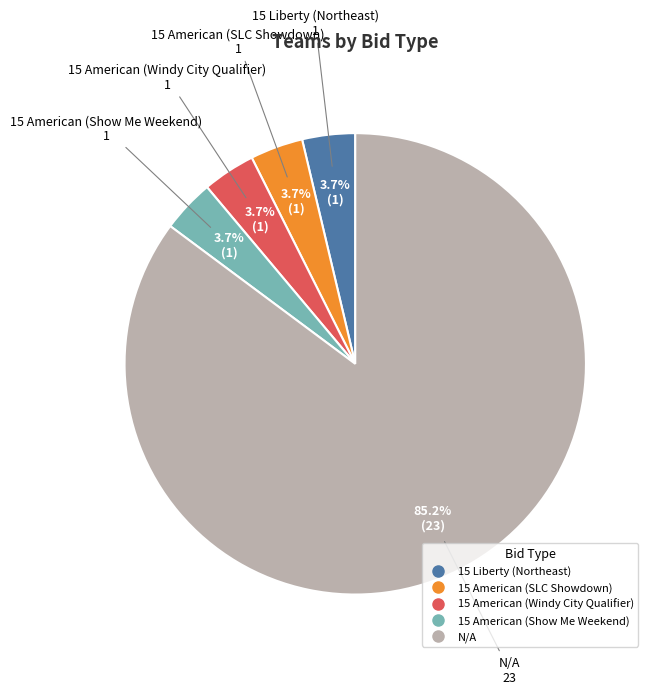

Count the number of slices in the pie.

5